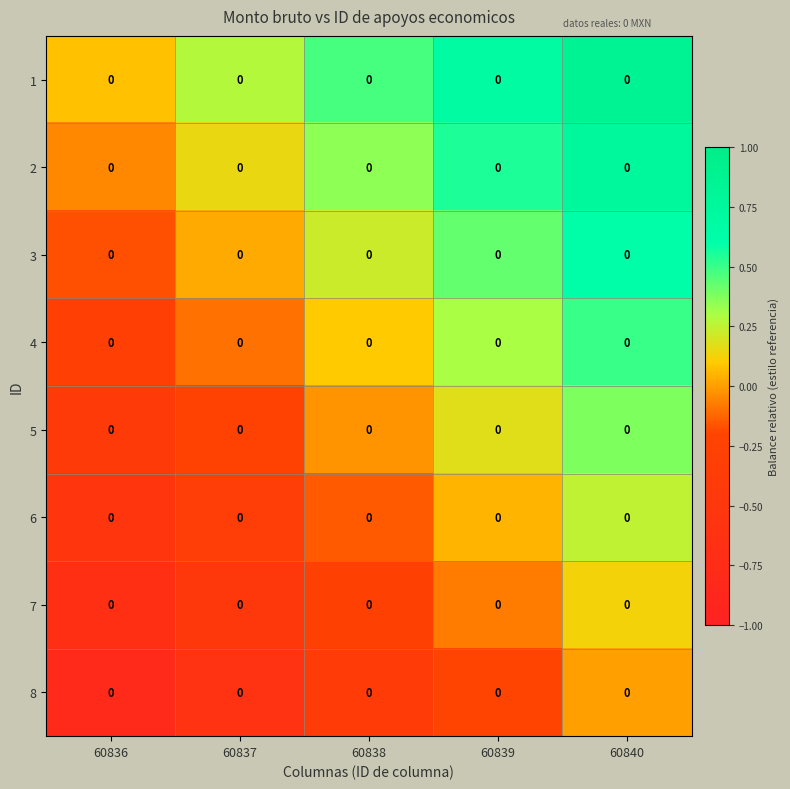

What is the difference between the maximum and minimum values in the 8 series?

0.8